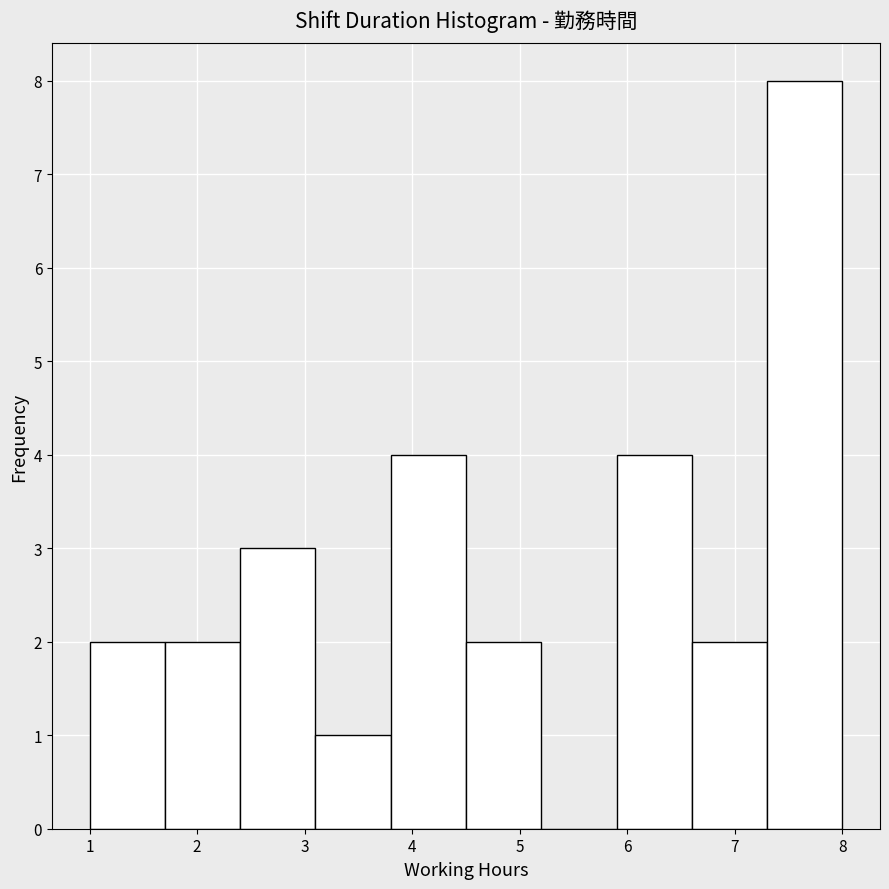

Reading left to right, transcribe this chart: for each bar, give the range it covers on the x-axis and its height. The values are not printed on the chart, so give them approximately, as read against the axis.

1.0 to 1.7: 2
1.7 to 2.4: 2
2.4 to 3.1: 3
3.1 to 3.8: 1
3.8 to 4.5: 4
4.5 to 5.2: 2
5.2 to 5.9: 0
5.9 to 6.6: 4
6.6 to 7.3: 2
7.3 to 8.0: 8